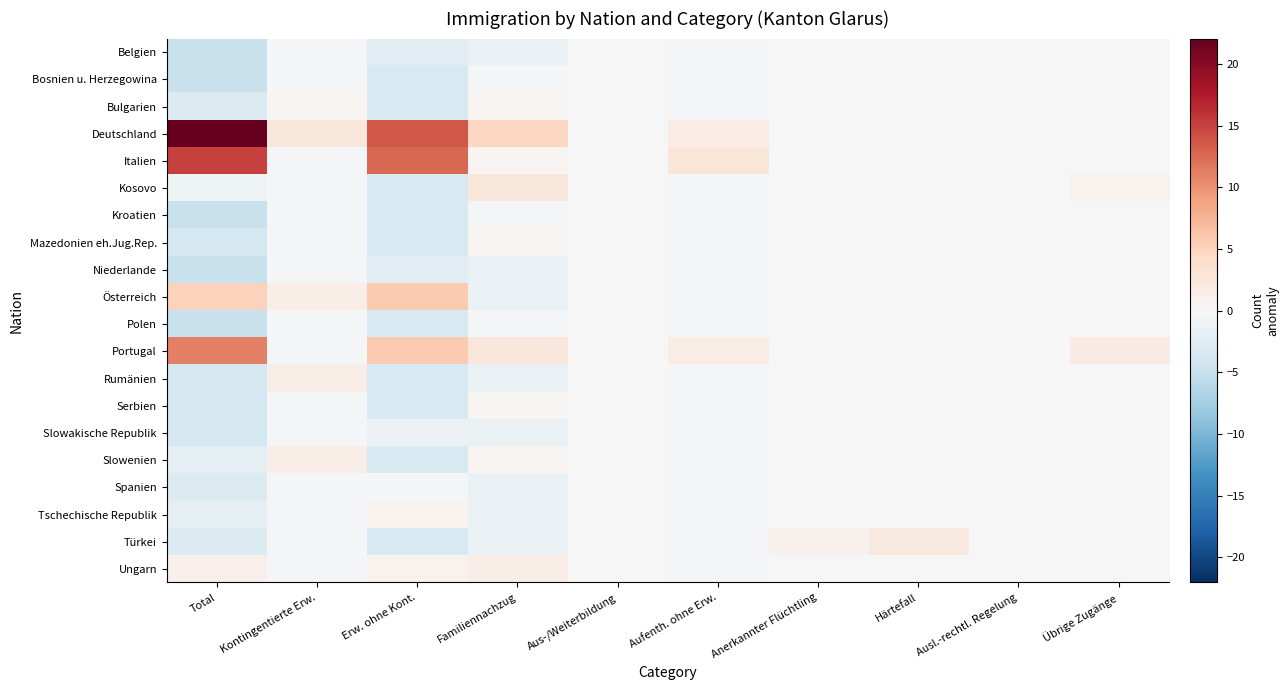

List the series in order of their peak value, lowest first.

Belgien, Bosnien u. Herzegowina, Kroatien, Niederlande, Polen, Slowakische Republik, Spanien, Bulgarien, Mazedonien eh.Jug.Rep., Serbien, Tschechische Republik, Rumänien, Slowenien, Ungarn, Türkei, Kosovo, Österreich, Portugal, Italien, Deutschland